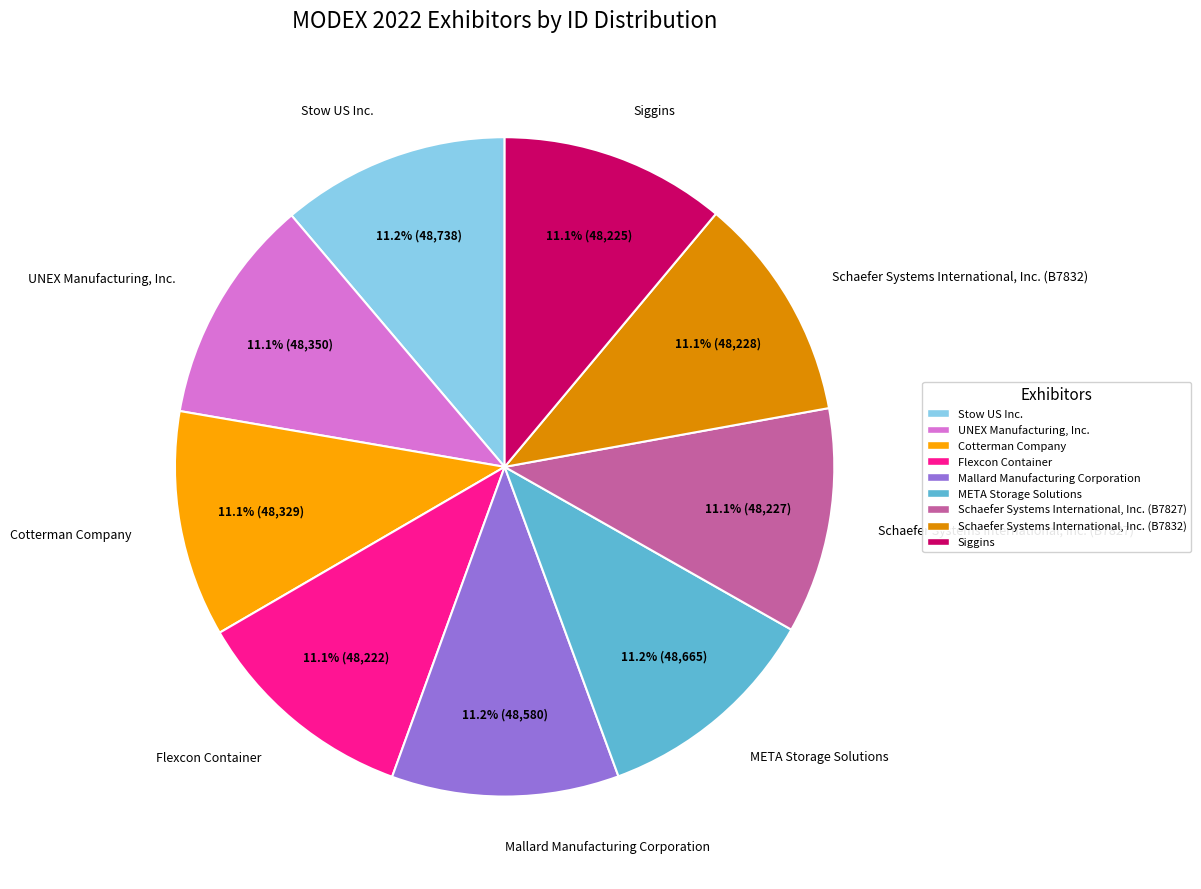

Approximately how many times larger is the value at Stow US Inc. compared to Schaefer Systems International, Inc. (B7832)?

1.0